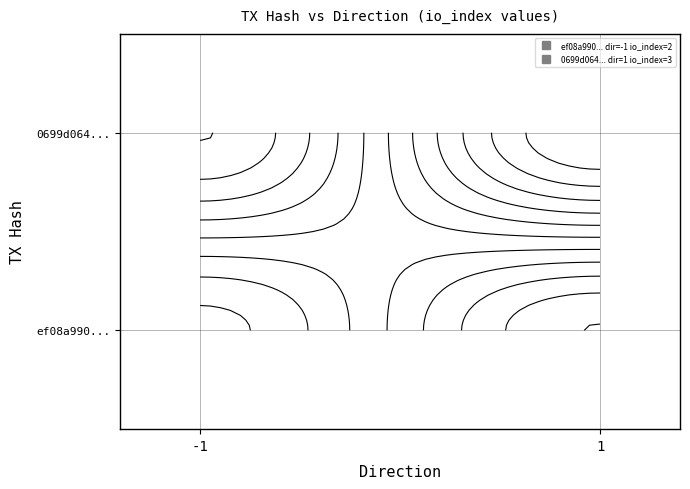

Reading left to right, what are all the values shown in this chart?

ef08a990efcef5c06e83e772fe512beb6c85d97: direction=-1	io_index=2
0699d064a2a51d59fc27bd992f8ad90547fa277: direction=1	io_index=3